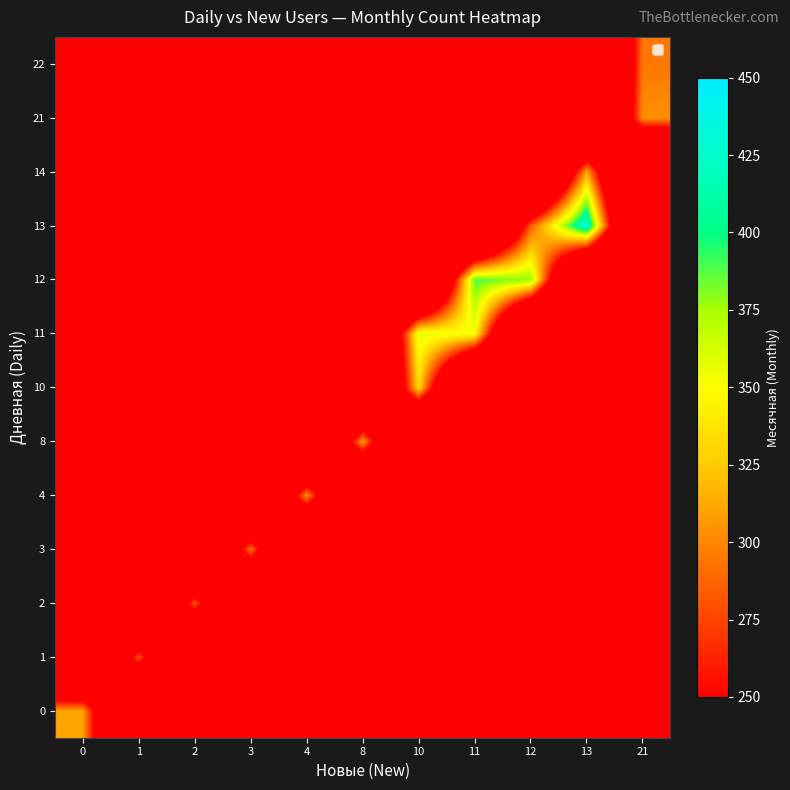

Which category has the lowest value across all series?

1